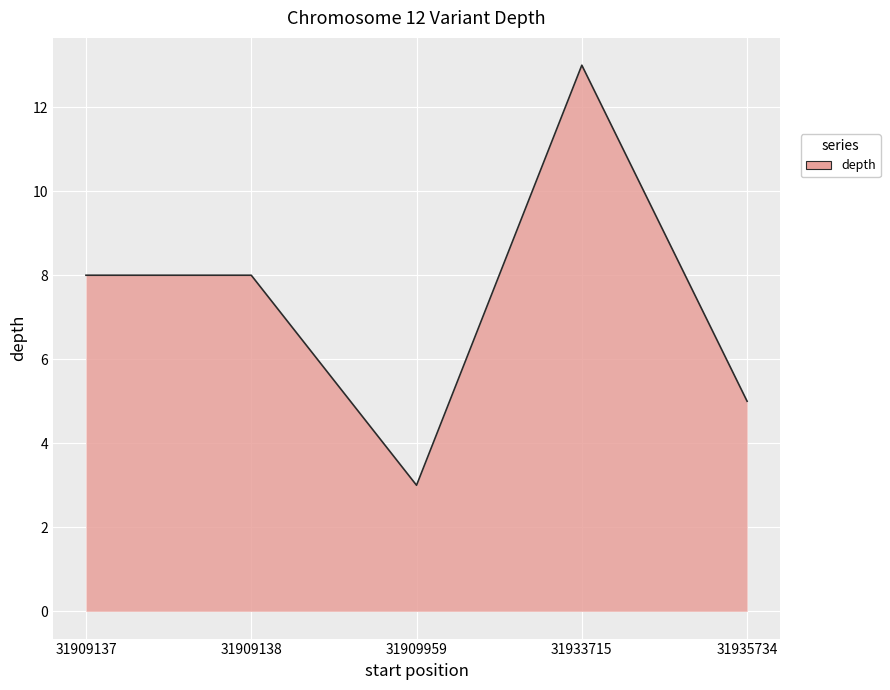

Which label corresponds to the smallest value in the chart?

31909959